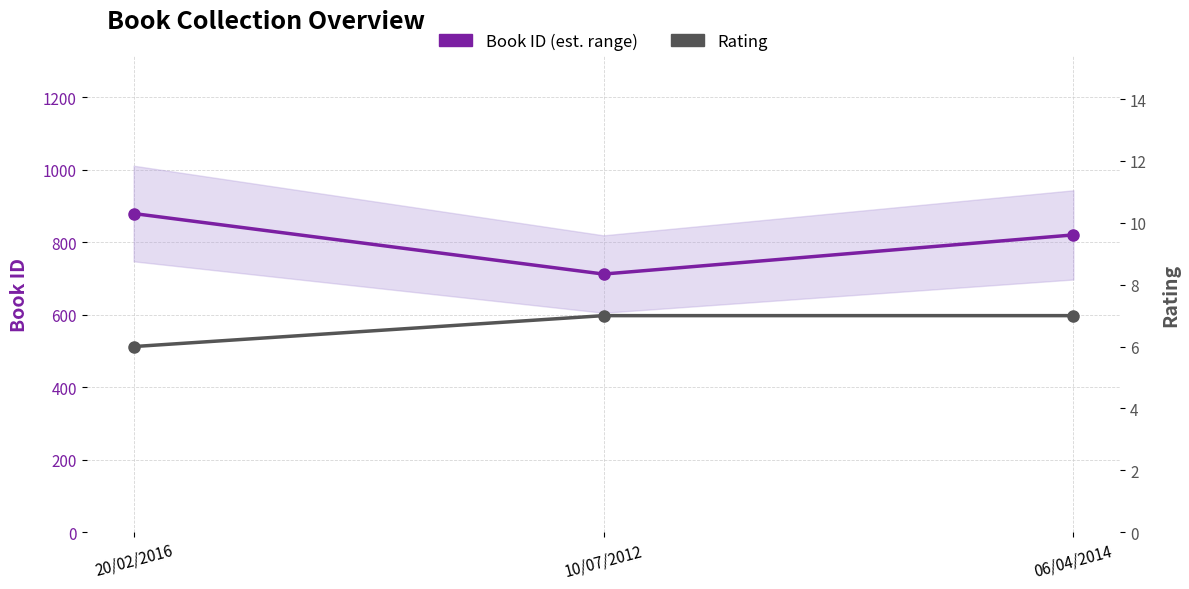

What is the greatest value displayed?

879